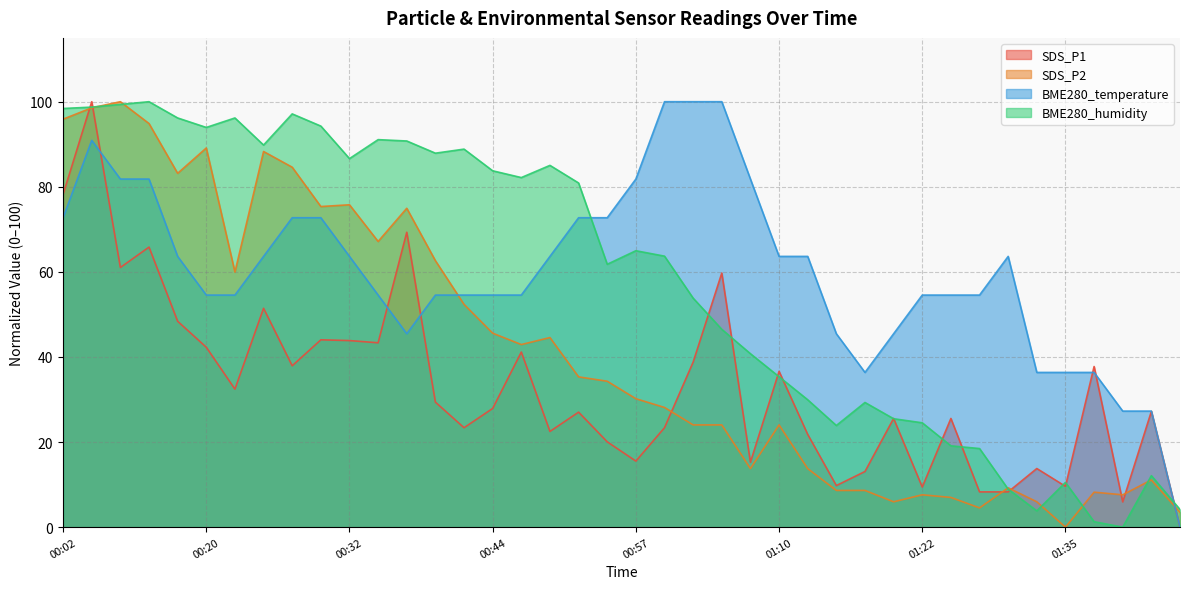

What is the label of the 26th point from the left?

01:10